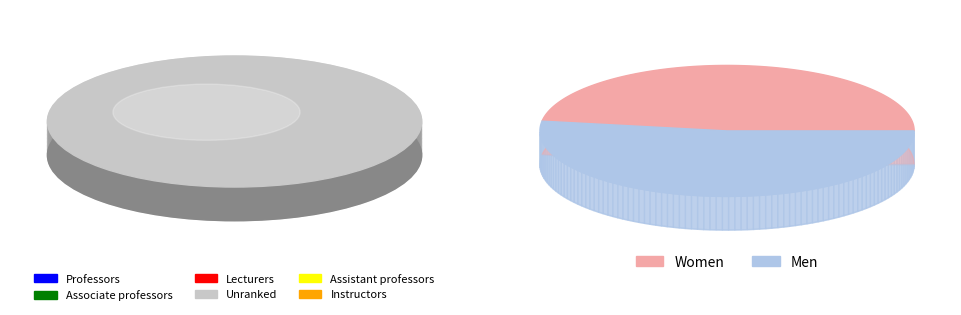

True or false: 90 accounts for 42% of the total.

False